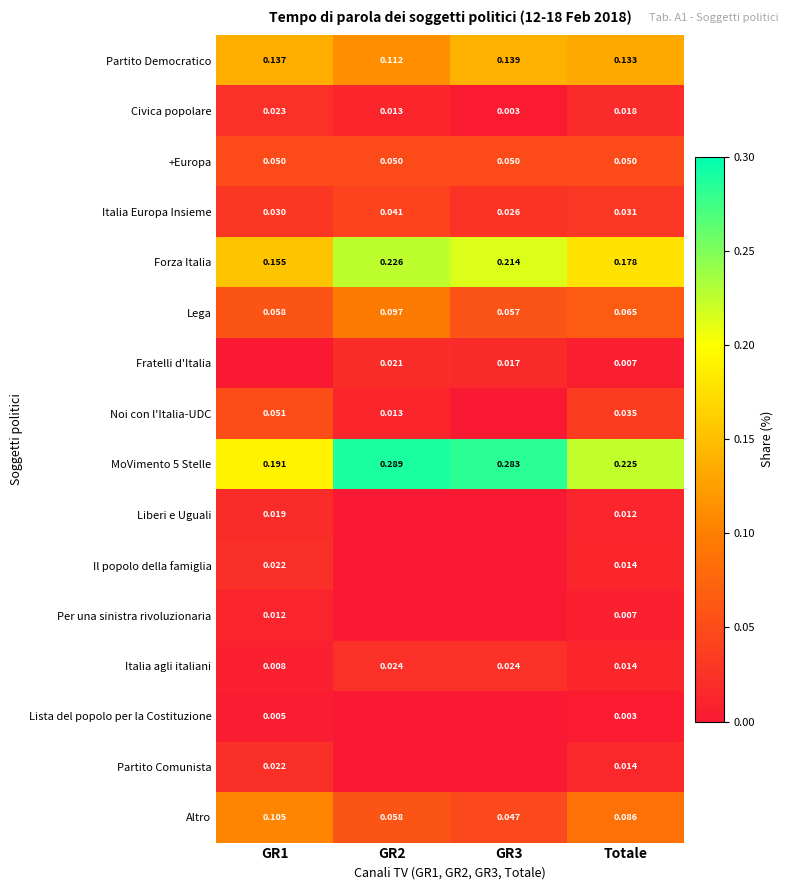

Is the value of Altro at GR2 greater than the value of Per una sinistra rivoluzionaria at GR2?

Yes